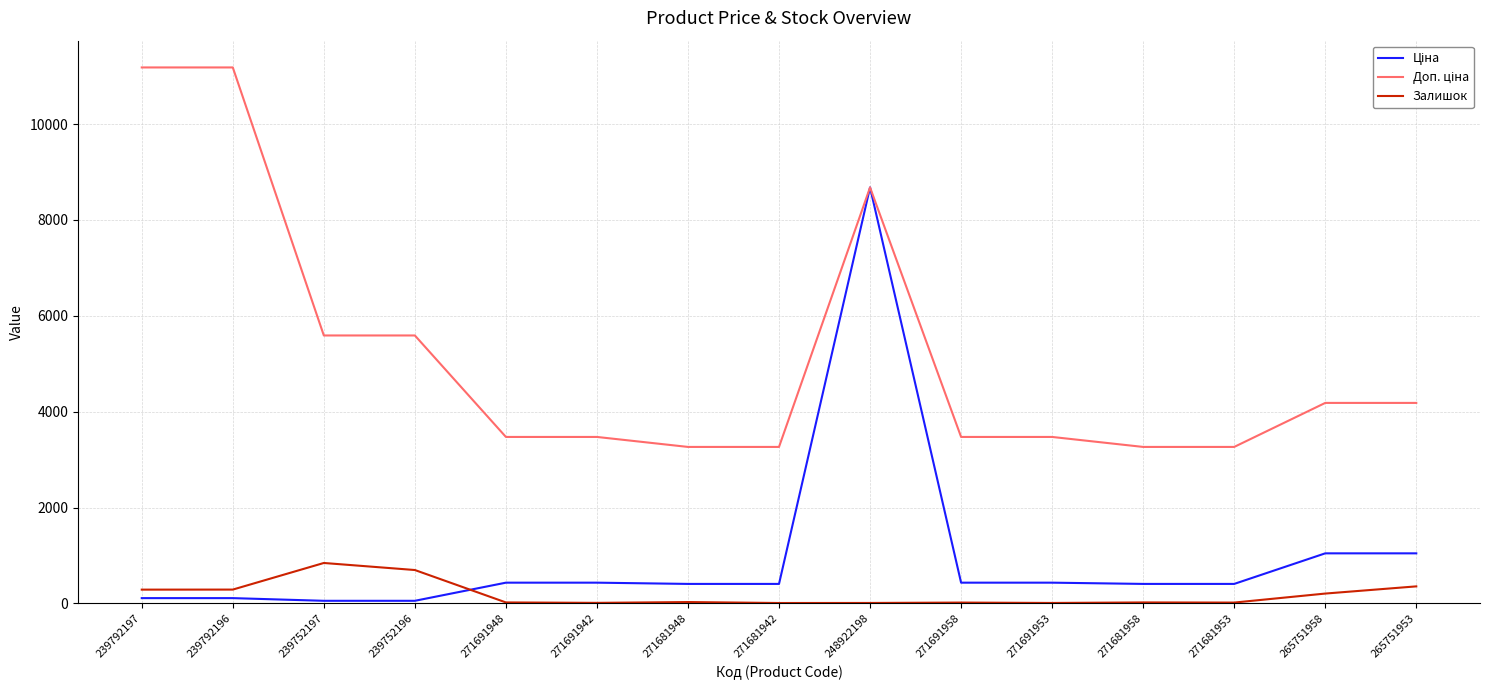

What is the maximum value for Залишок?

845.0